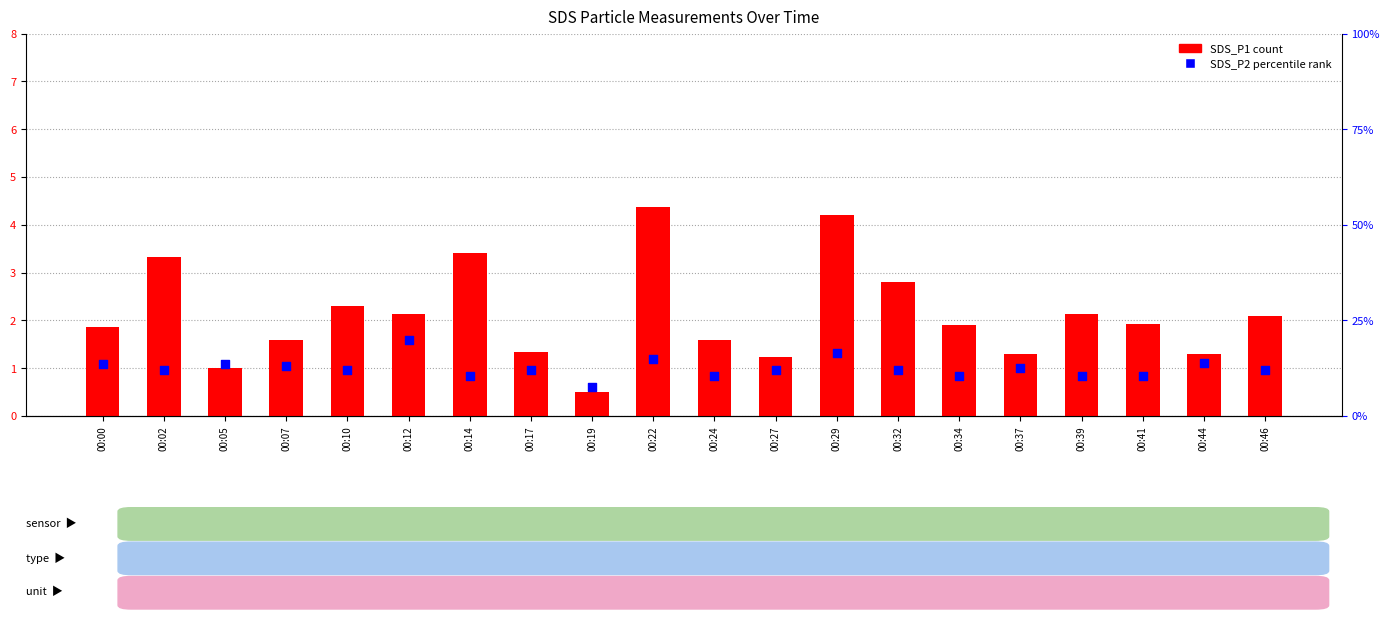

Is the value of SDS_P2 at 00:27 greater than the value of SDS_P1 at 00:14?

No